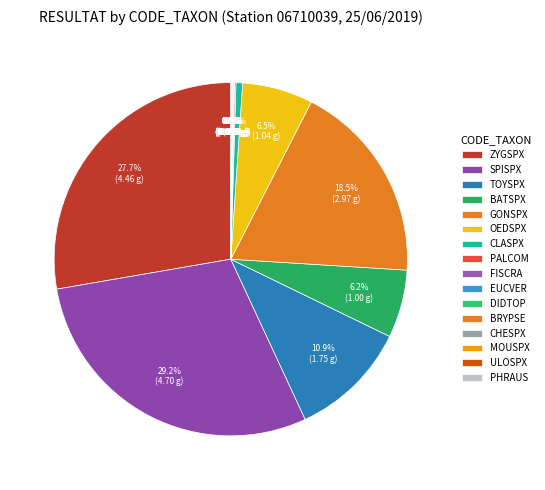

Which slice is the largest?

SPISPX